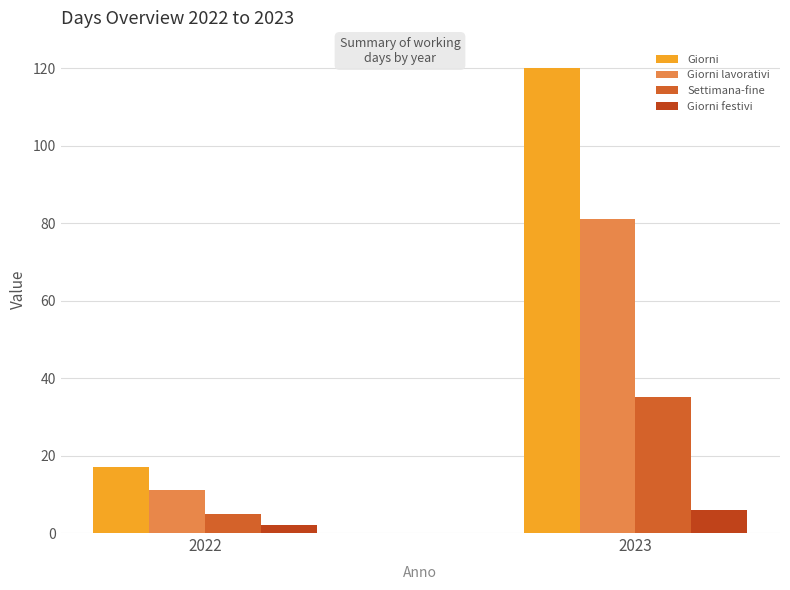

How many data points does each series have?

2